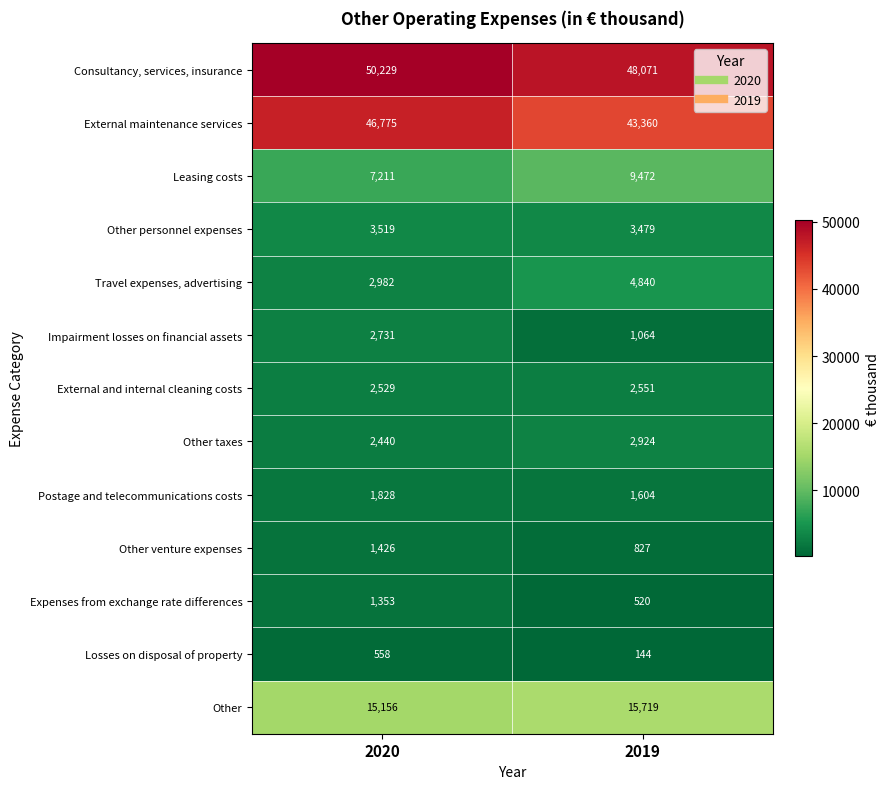

Reading right to left, what are all the values shown in this chart?

Consultancy, services, insurance: 48071	50229
External maintenance services: 43360	46775
Leasing costs: 9472	7211
Other personnel expenses: 3479	3519
Travel expenses, advertising: 4840	2982
Impairment losses on financial assets: 1064	2731
External and internal cleaning costs: 2551	2529
Other taxes: 2924	2440
Postage and telecommunications costs: 1604	1828
Other venture expenses: 827	1426
Expenses from exchange rate differences: 520	1353
Losses on disposal of property: 144	558
Other: 15719	15156